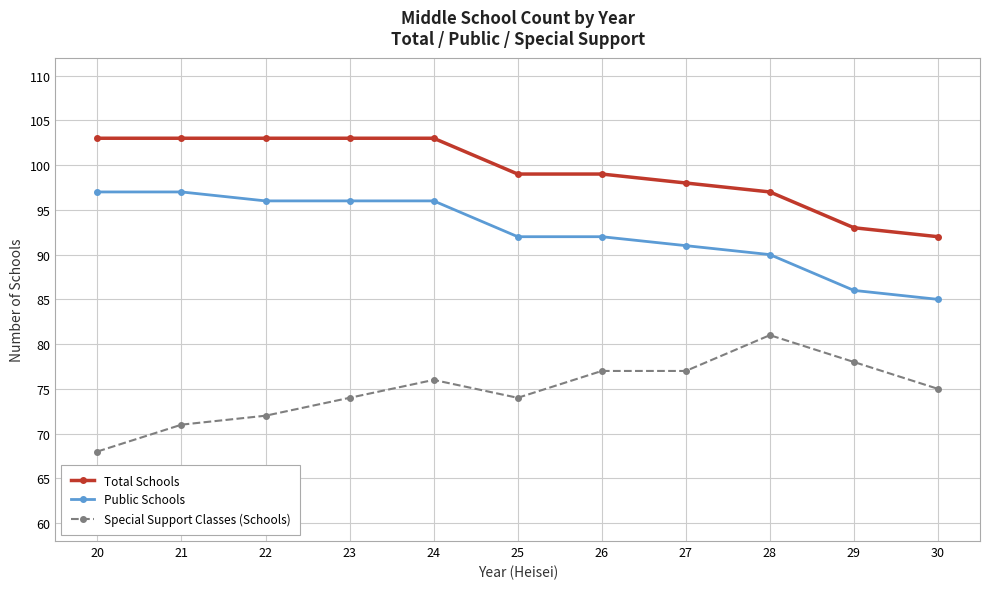

What is the difference between the highest and lowest values at 23?

29